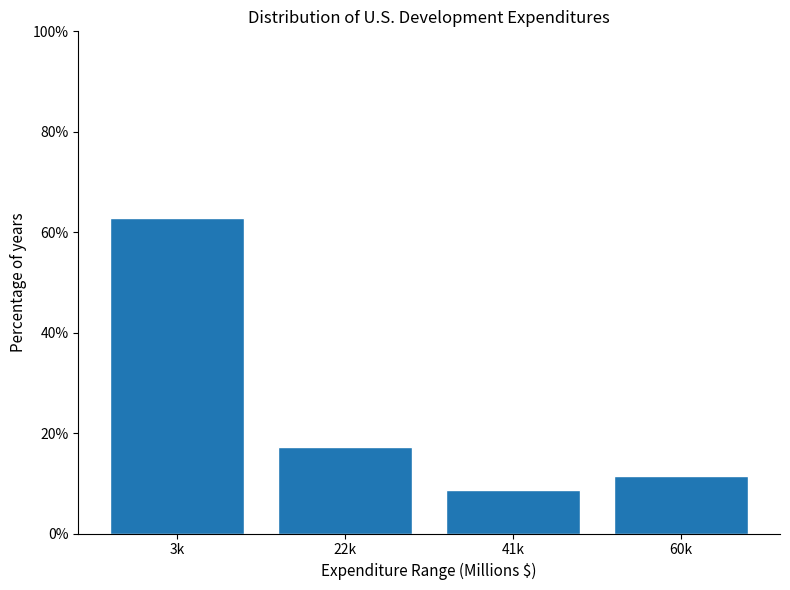

Reading right to left, transcribe all the data shown in this chart.

11.4	8.6	17.1	62.9